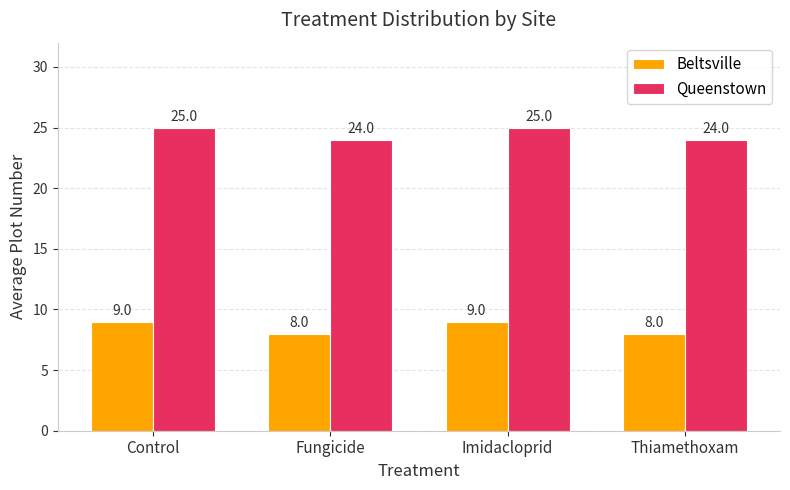

What is the maximum value shown in the chart?

25